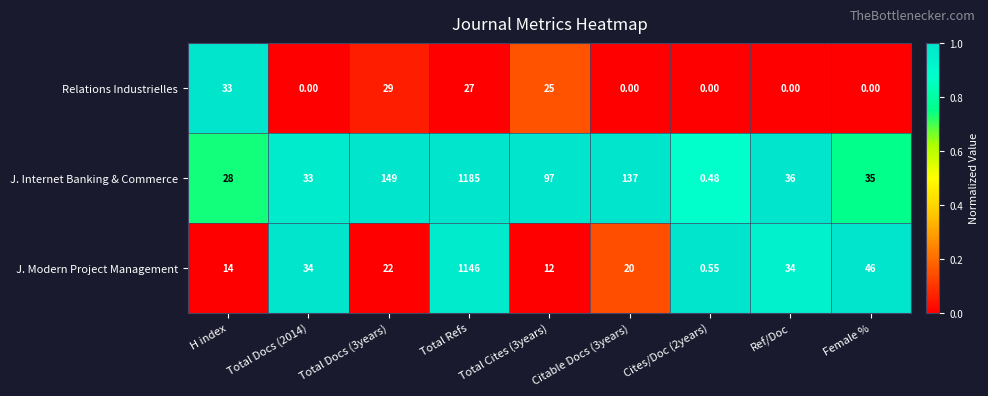

Which series has the largest total across all categories?

J. Internet Banking & Commerce